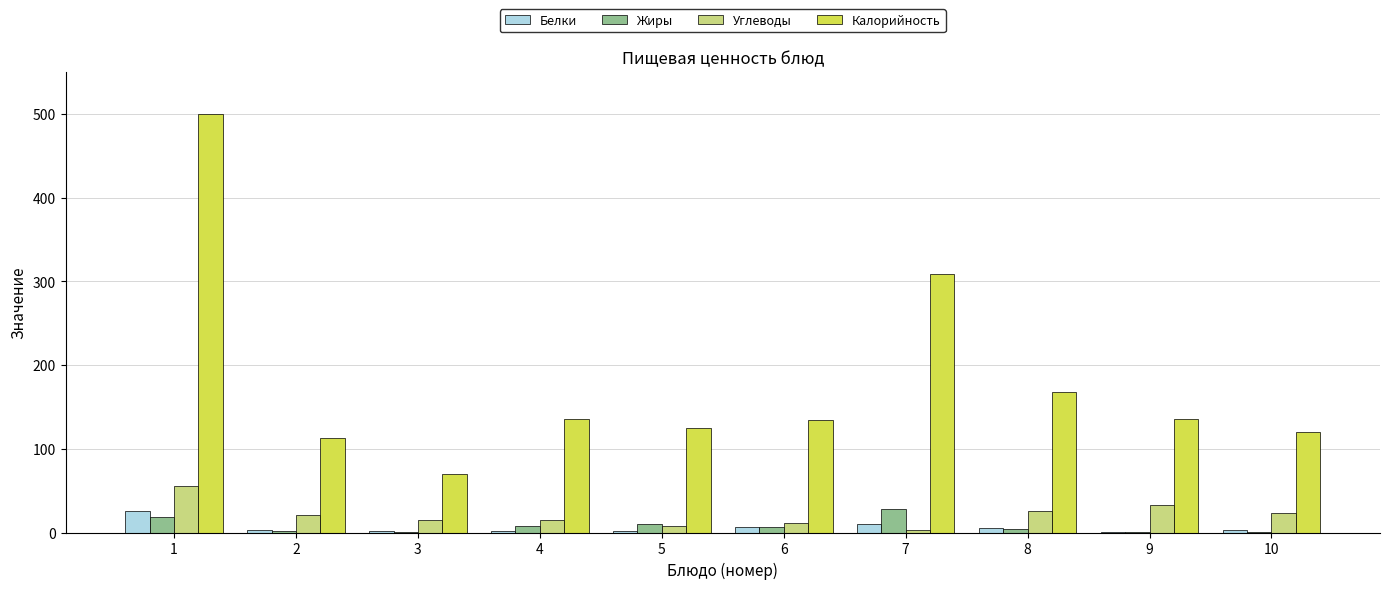

How many groups of bars are there?

10